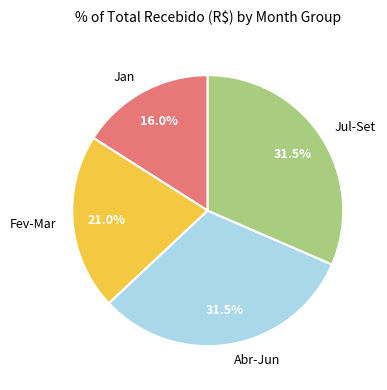

What portion of the pie excludes Jul-Set?

68.5%